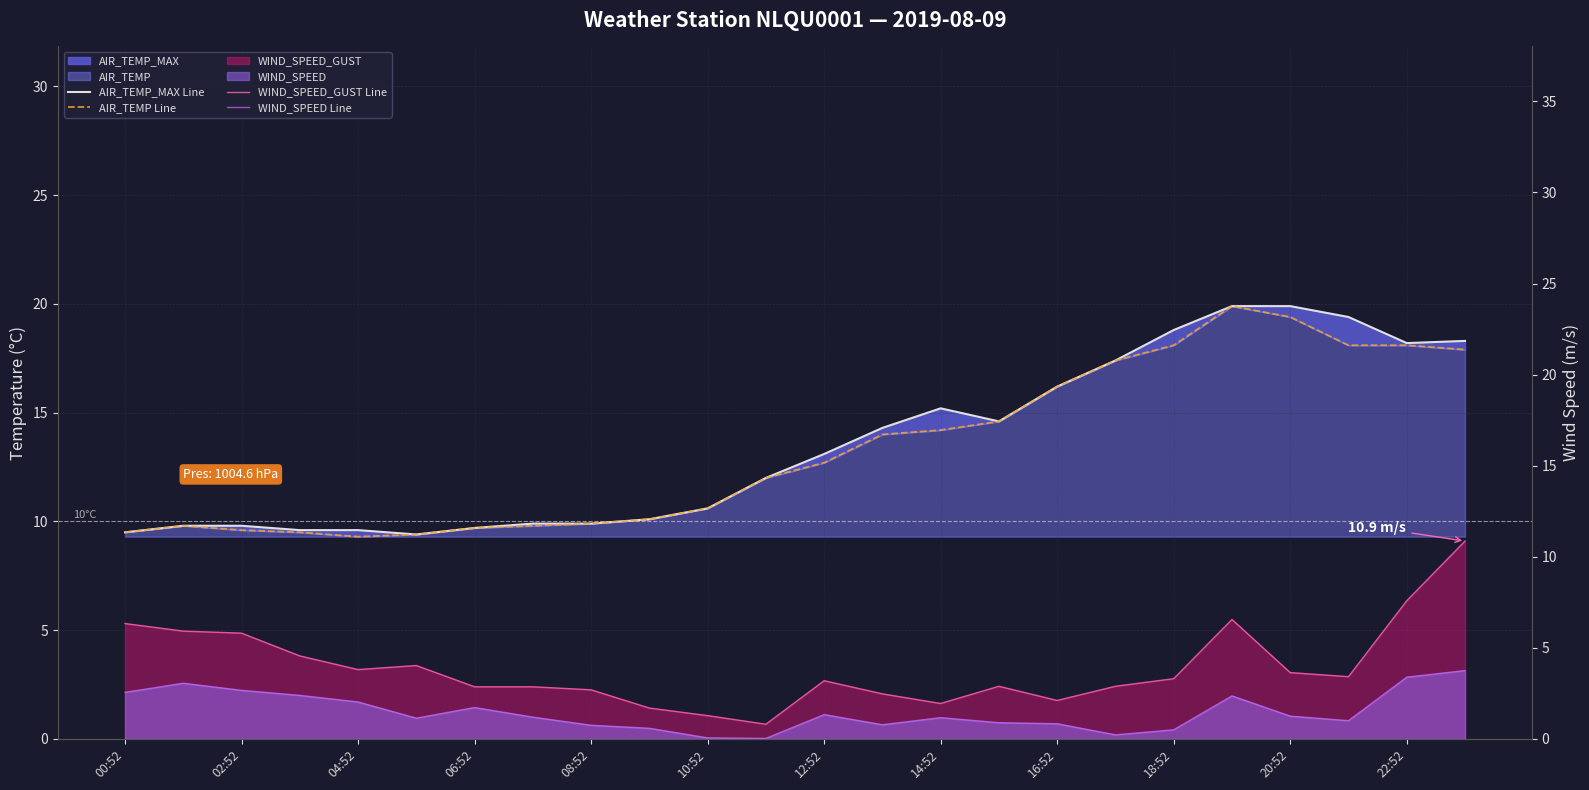

Is the value of AIR_TEMP_MAX Line at 16 greater than the value of AIR_TEMP Line at 17?

No